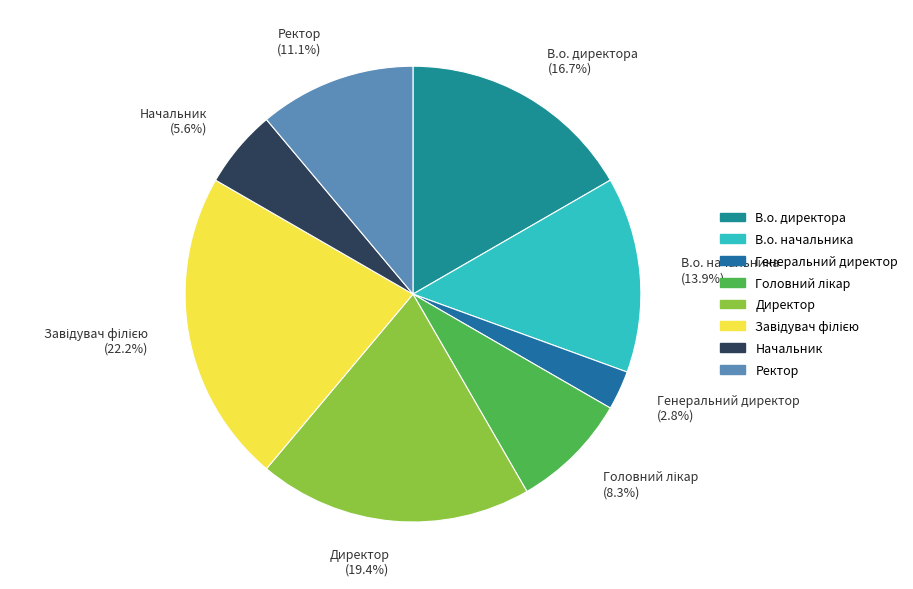

Does Генеральний директор account for over 50% of the chart?

No